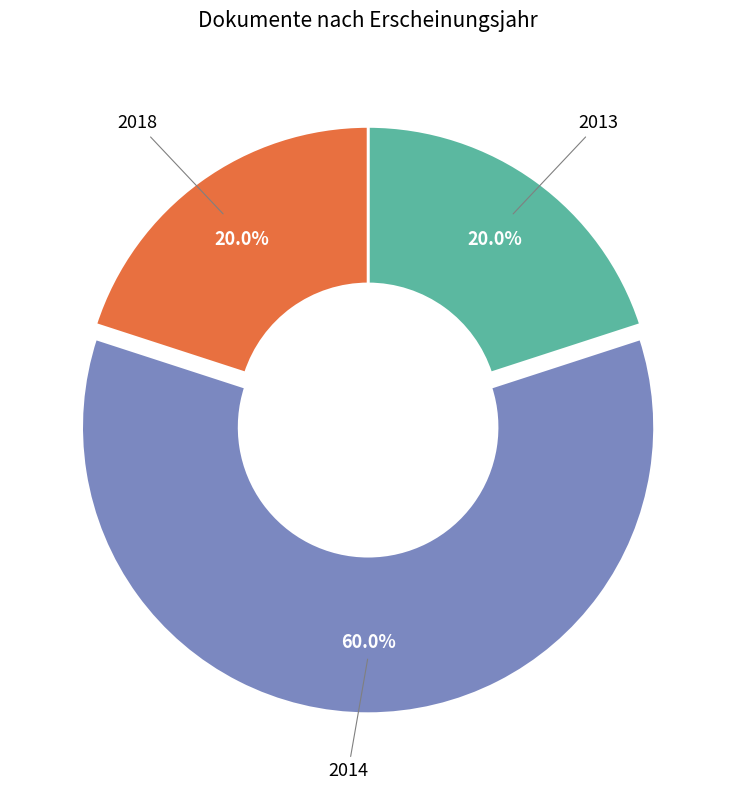

What is the ratio of the value at 2018 to the value at 2013?

1.0